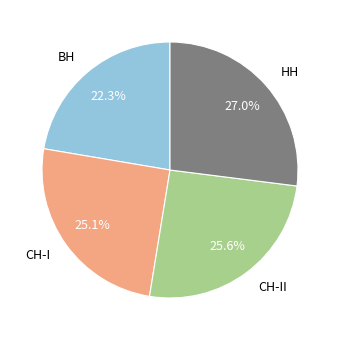

Count the number of slices in the pie.

4